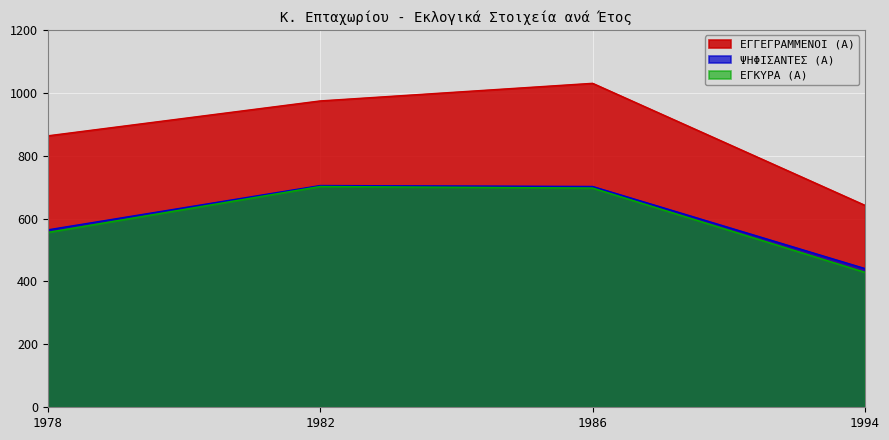

List the labels in order of ΕΓΚΥΡΑ (Α) value, largest first.

1982, 1986, 1978, 1994